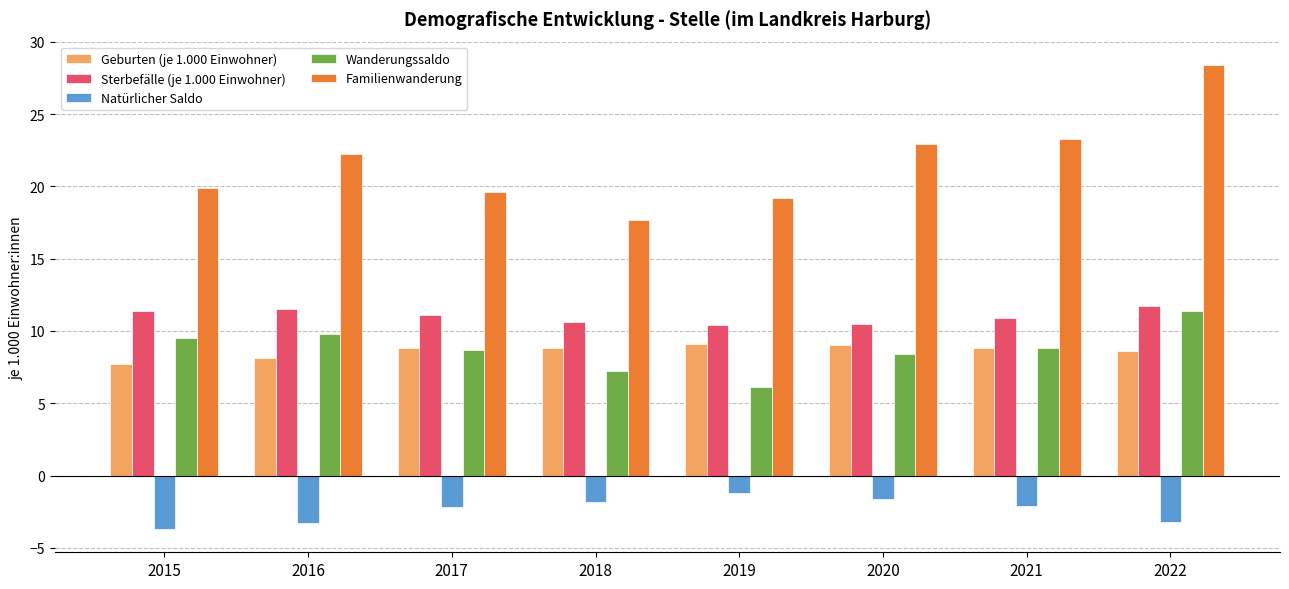

How many data points in Familienwanderung are above 22?

4